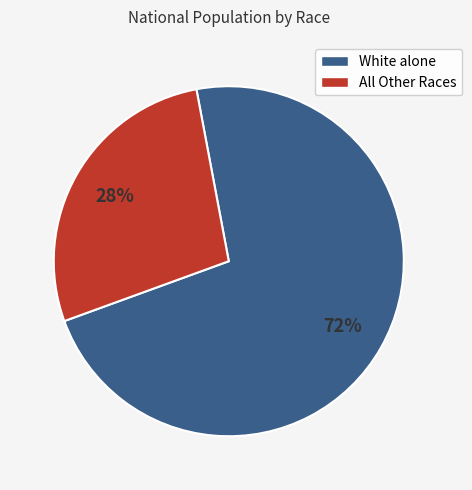

To the nearest percent, what is the average slice percentage?

50%